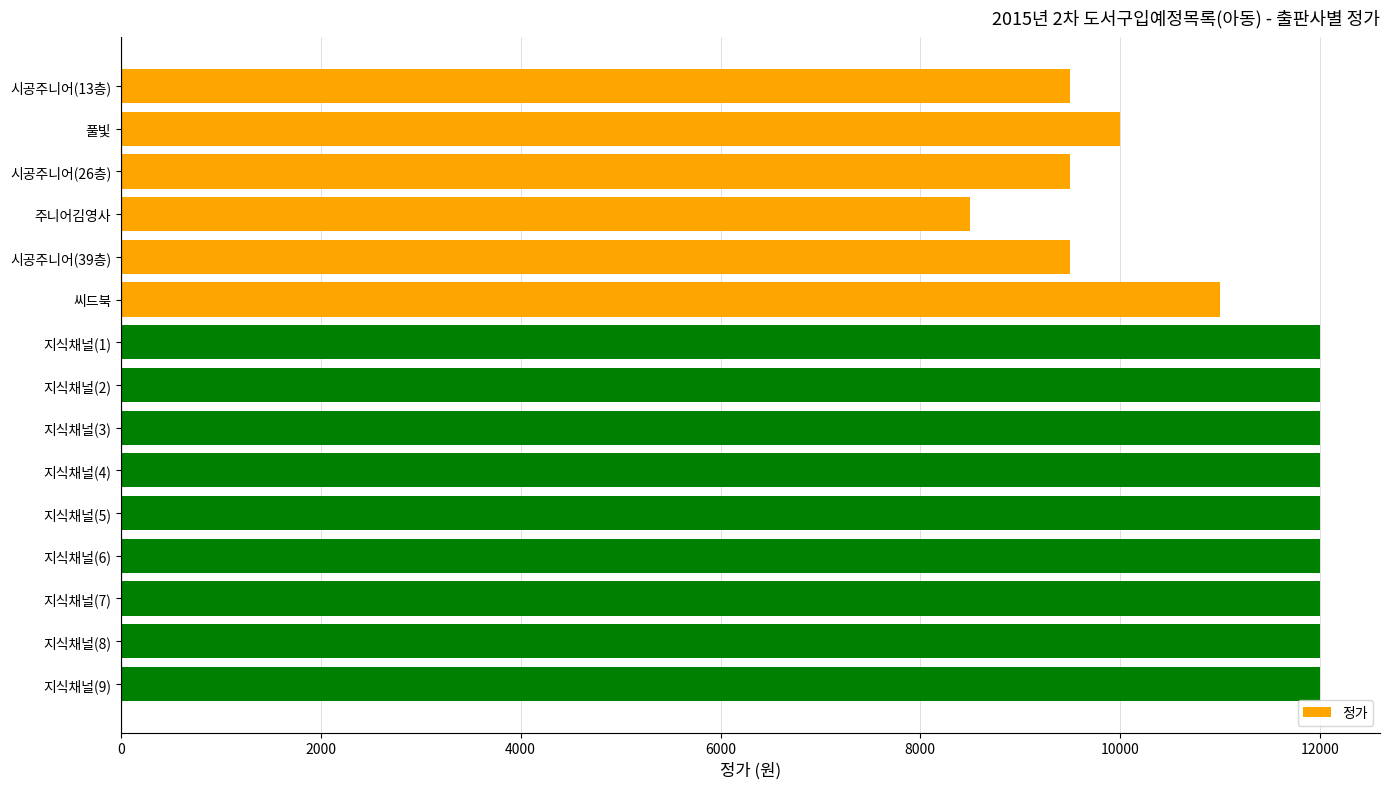

What is the change in value from 시공주니어(26층) to 지식채널(1)?

+2500